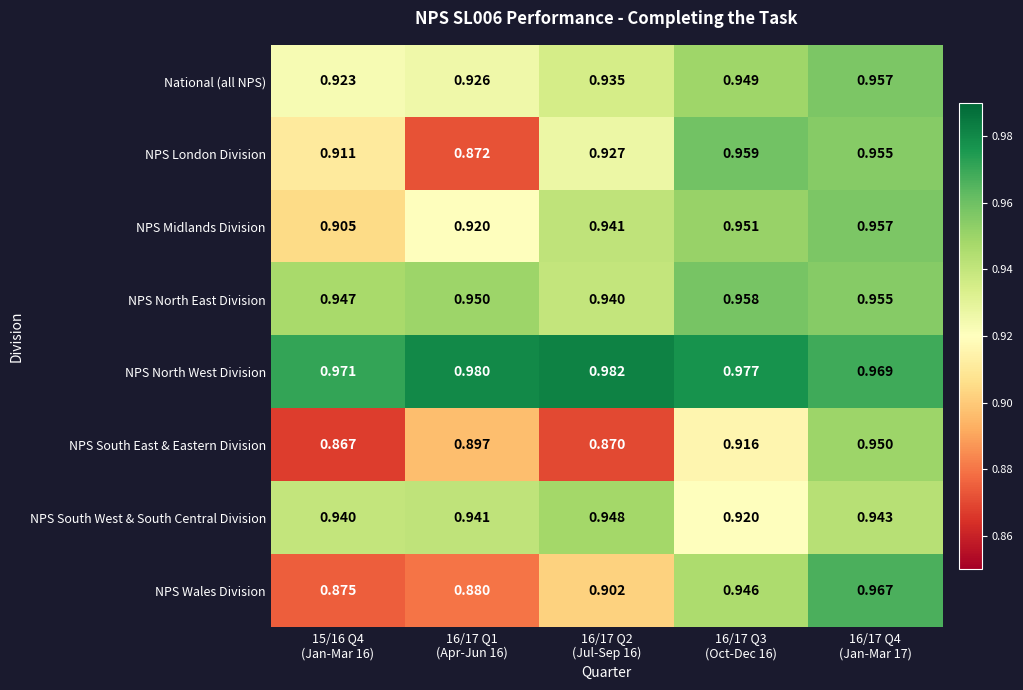

What is the total value across all series at 16/17 Q1
(Apr-Jun 16)?

7.4